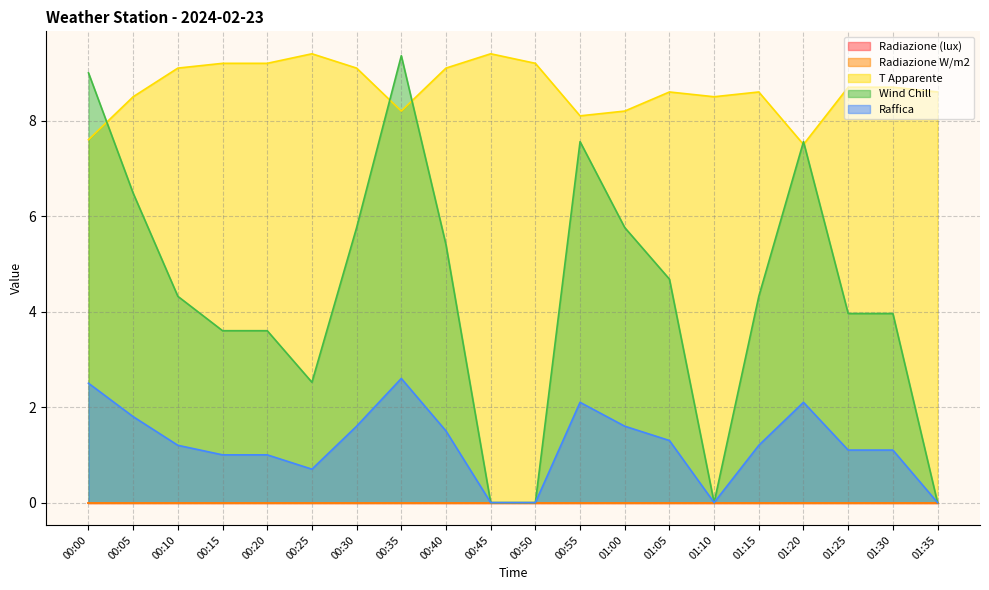

Does the chart have visible grid lines?

Yes